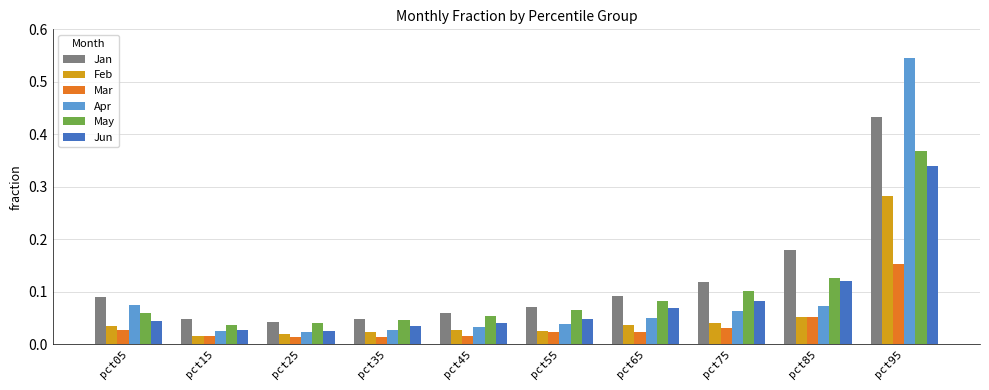

Which series changed the most between pct15 and pct55?

May